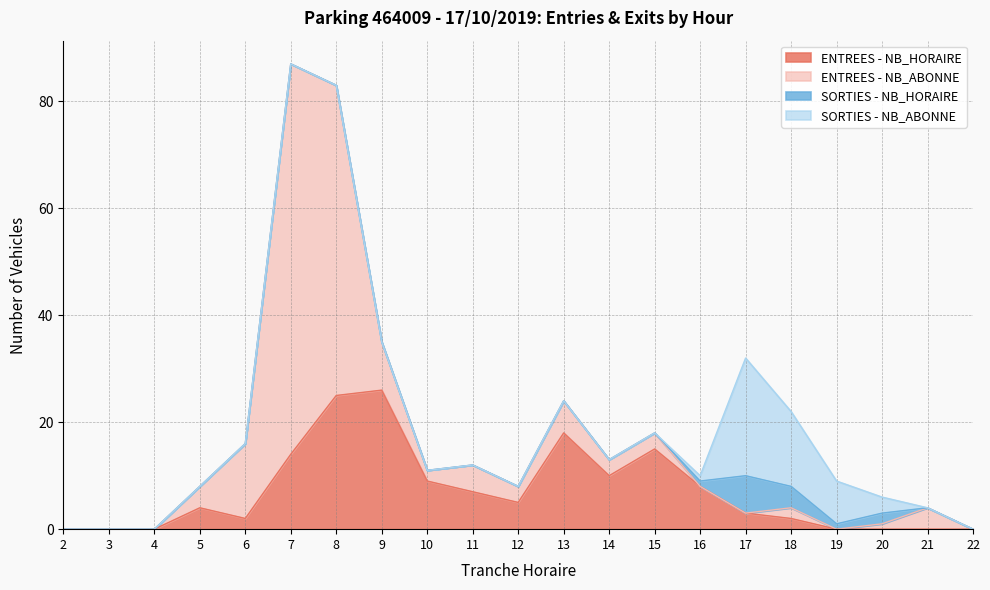

Does the chart display data point markers on the line(s)?

No